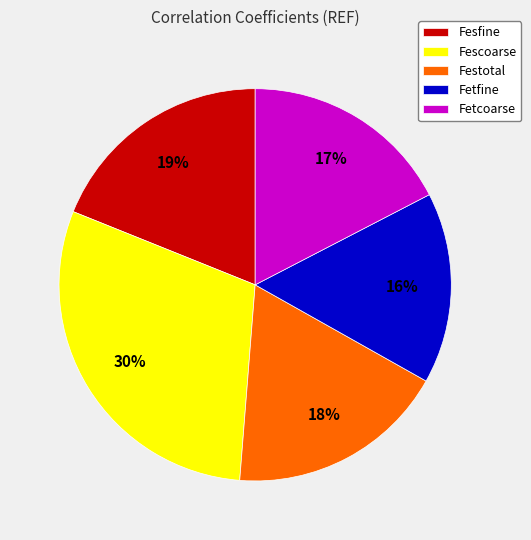

Which category has the biggest portion of the pie?

Fescoarse